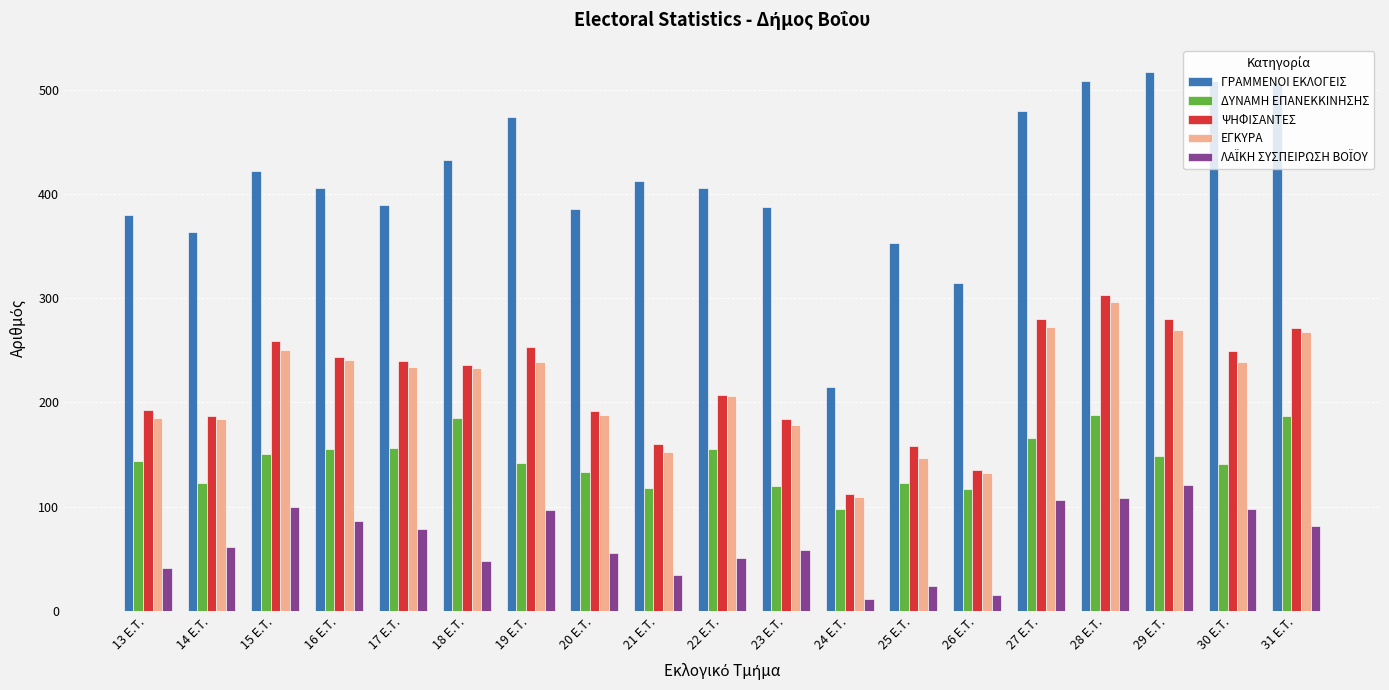

Between 23 E.T. and 24 E.T., which series saw the biggest shift?

ΓΡΑΜΜΕΝΟΙ ΕΚΛΟΓΕΙΣ